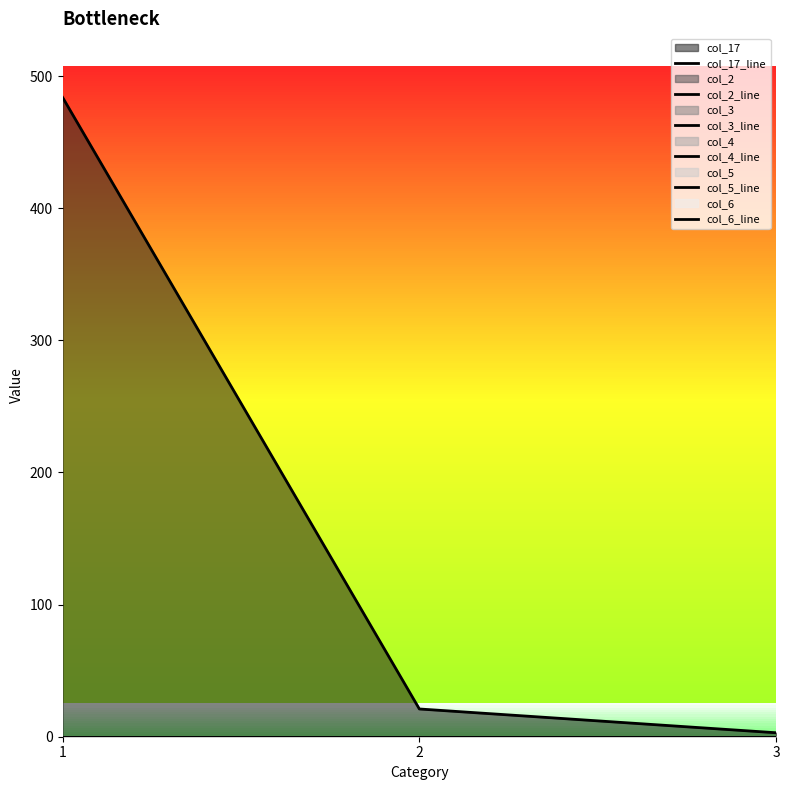

The value of col_17_line at 1 is 241. True or false?

False